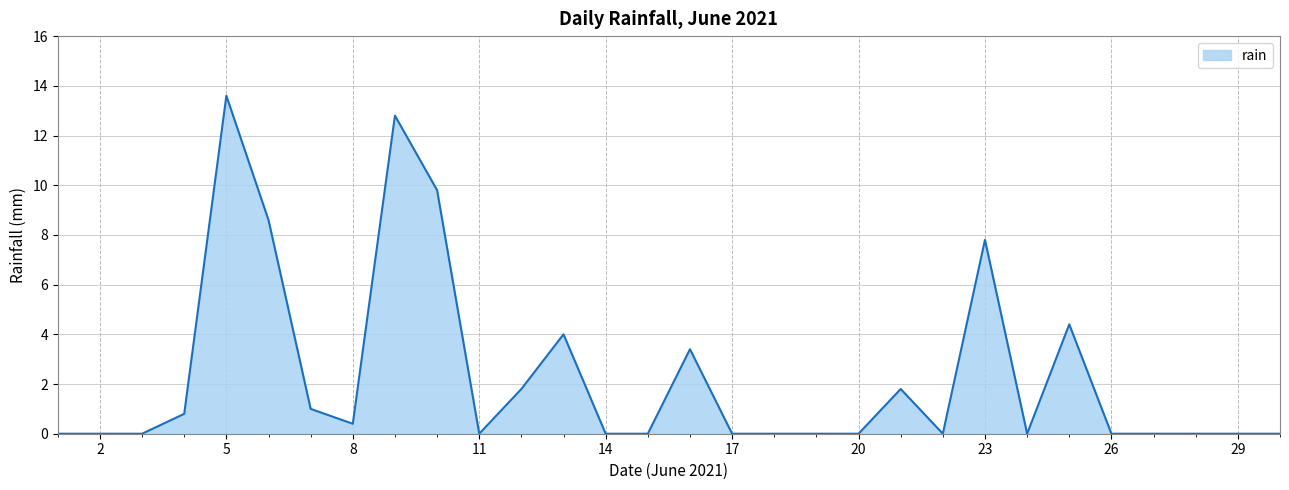

What is the difference between the maximum and second lowest values?

13.6